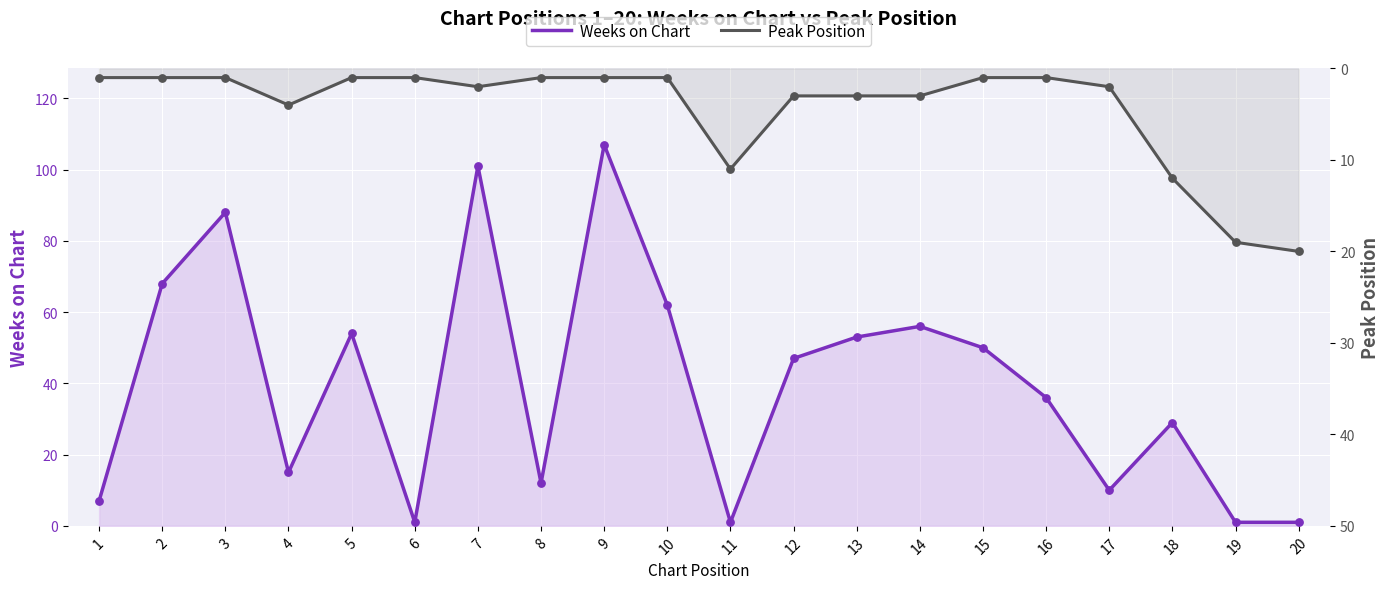

Which series reaches the maximum Y coordinate?

Weeks on Chart